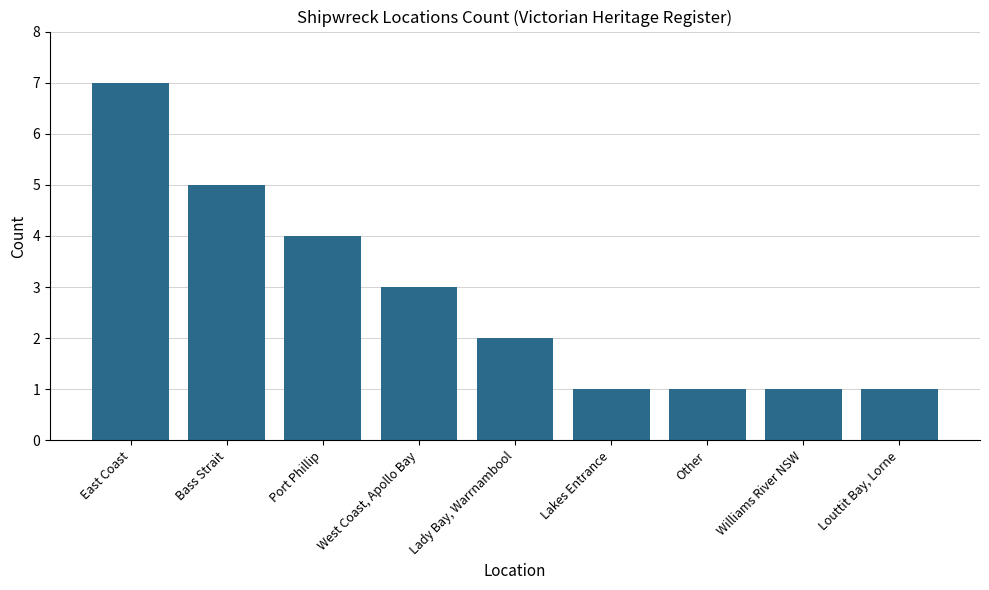

What is the average value?

3